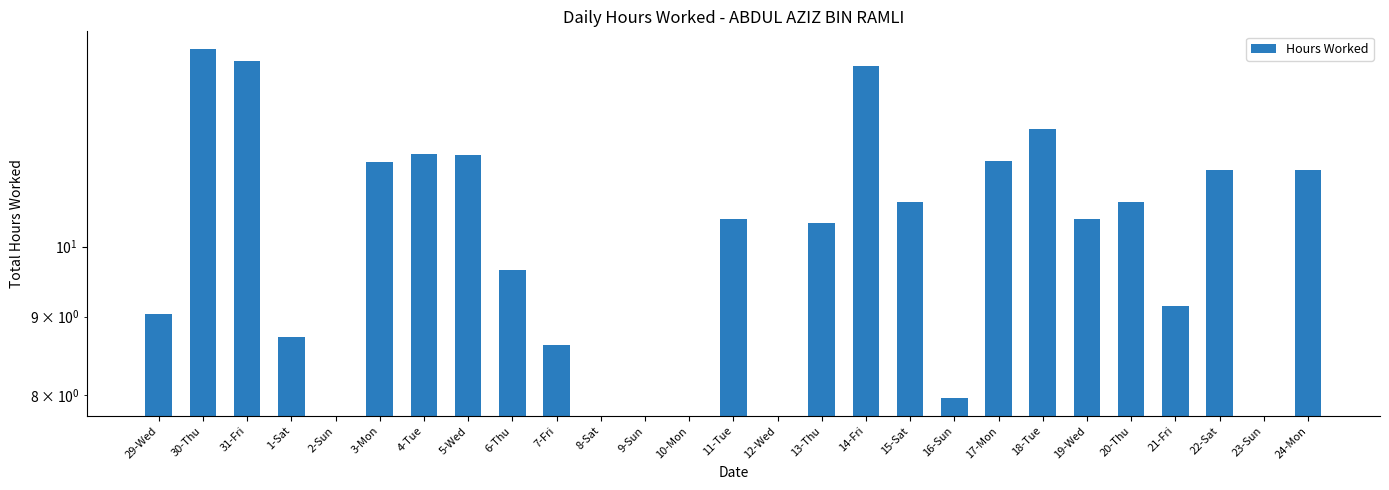

What position from the left is 15-Sat?

18